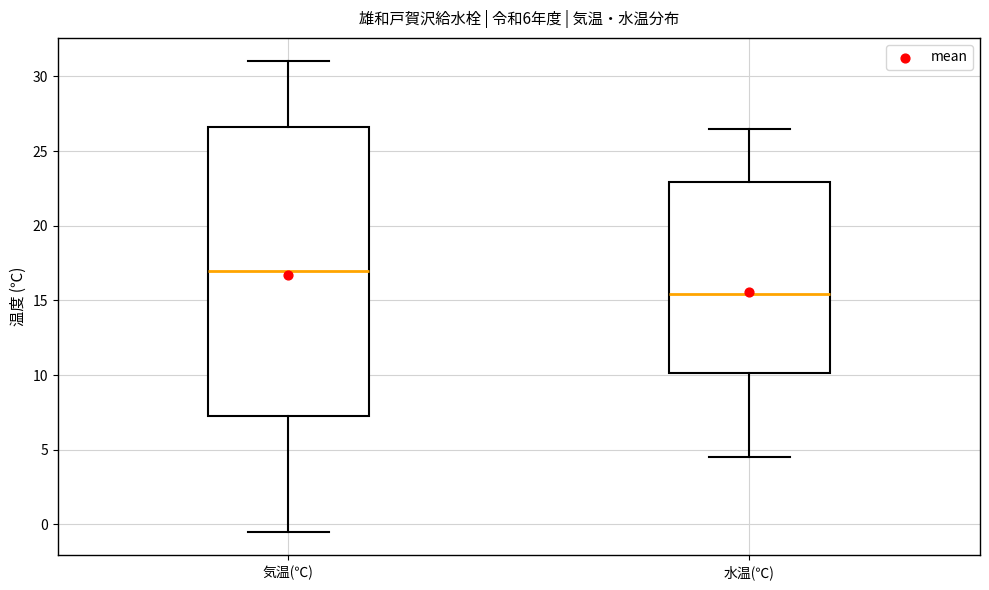

Reading left to right, transcribe this box plot: for each box, give where its median line is, the range the box spans, and where its two whiskers end, as read against the y-axis. The values are not printed on the chart, so give them approximately, as read against the axis.

気温(℃): median 17.0, box 7.5 to 26.5, whiskers -0.5 to 31.0
水温(℃): median 15.5, box 10.0 to 23.0, whiskers 4.5 to 26.5